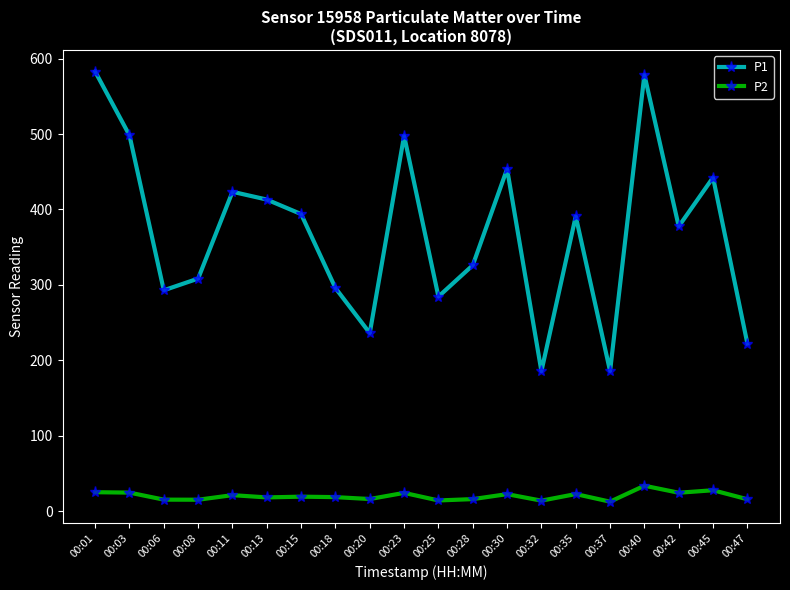

True or false: P1 has more than 0 points higher than both neighbors.

True